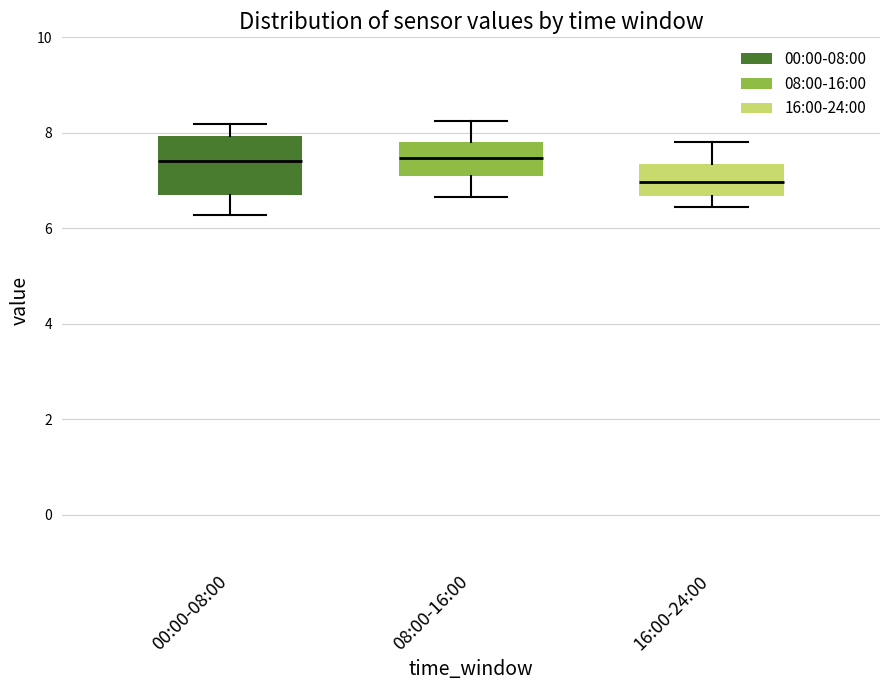

Where is the upper edge of the box for 00:00-08:00 on the y-axis? The values are not printed on the chart, so give them approximately, as read against the axis.

8.0